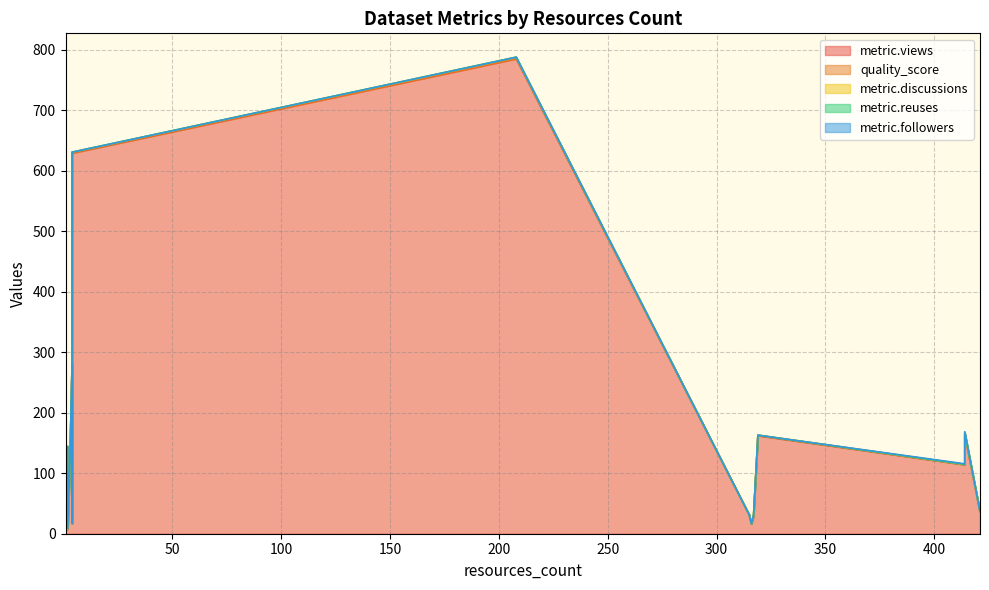

How many interior local peaks does the metric.reuses series have?

1